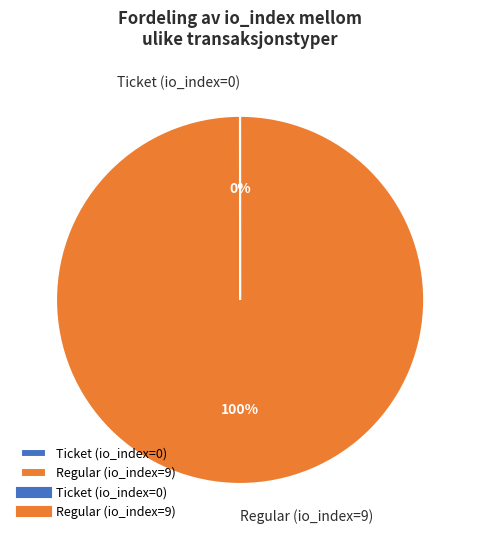

Is there any slice that represents more than half of the pie?

Yes